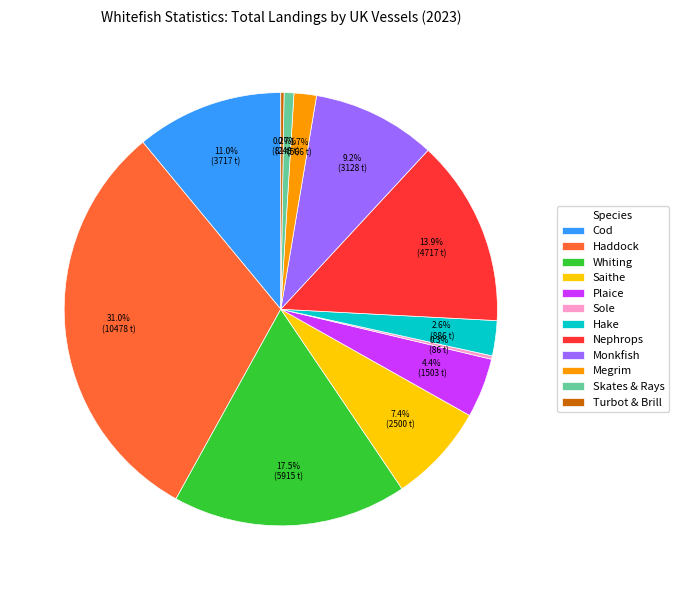

To the nearest percent, what is the average slice percentage?

8%